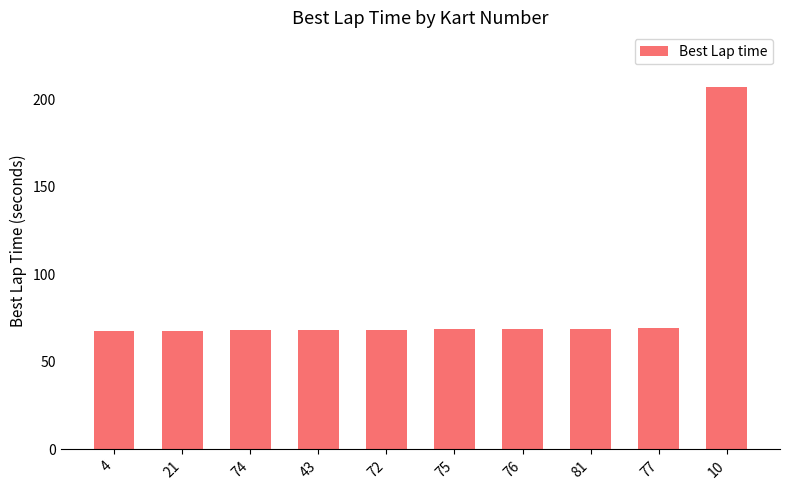

Approximately how many times larger is the value at 72 compared to 4?

1.0